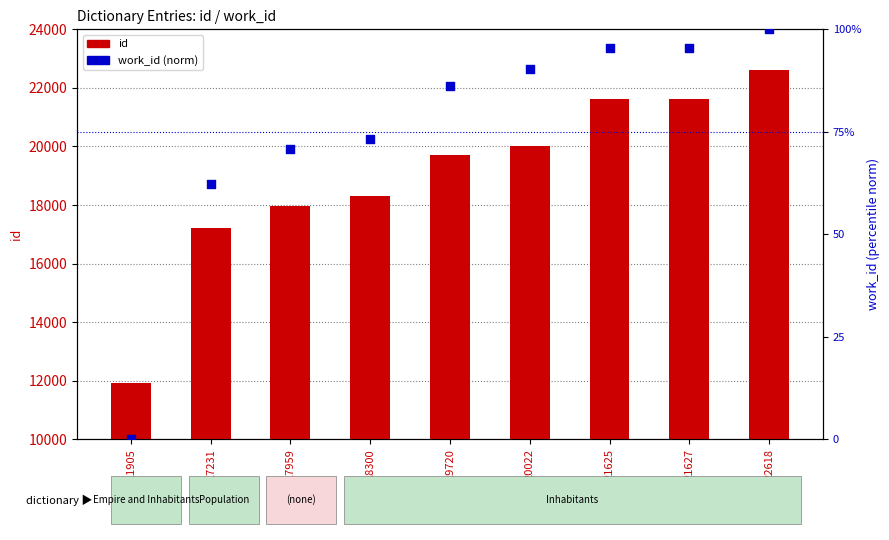

At which category is the sum across all series the highest?

22618